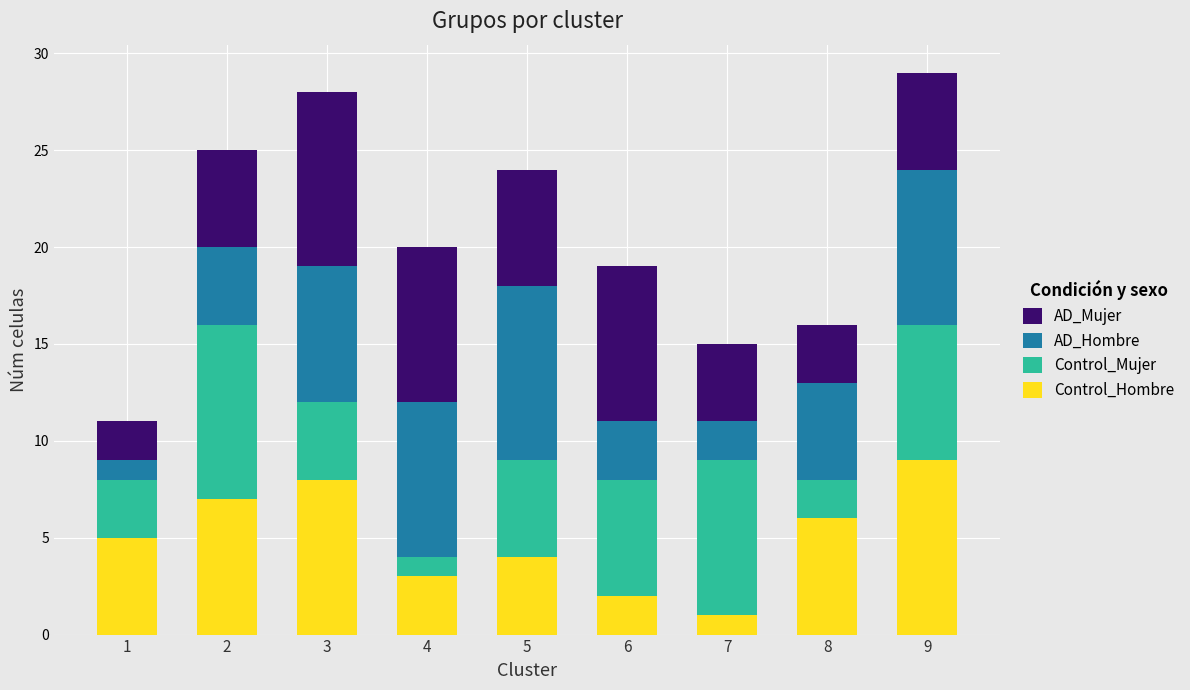

The value of Control_Hombre at 6 is 2. True or false?

True